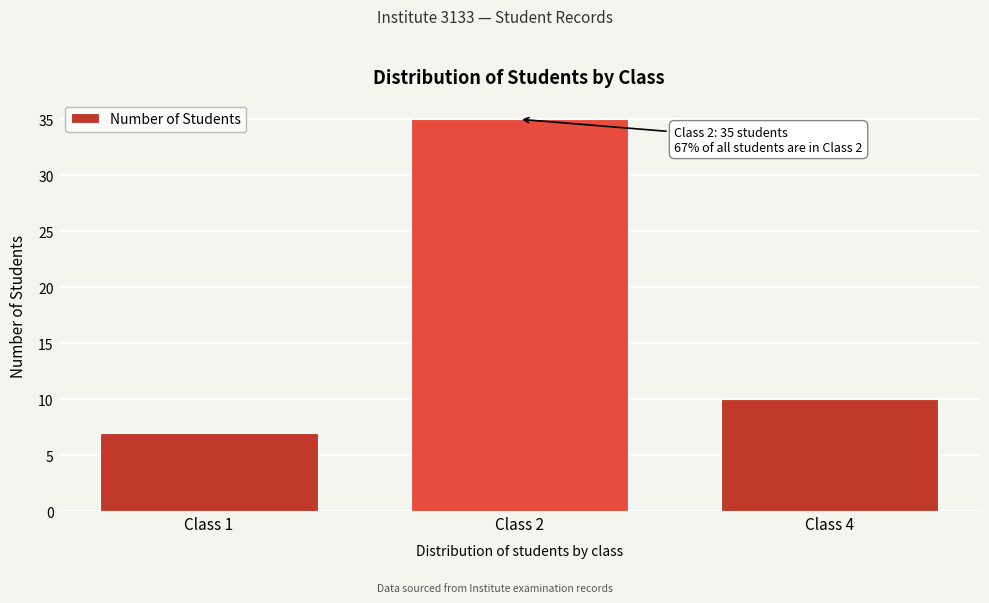

Reading left to right, transcribe all the data shown in this chart.

7	35	10